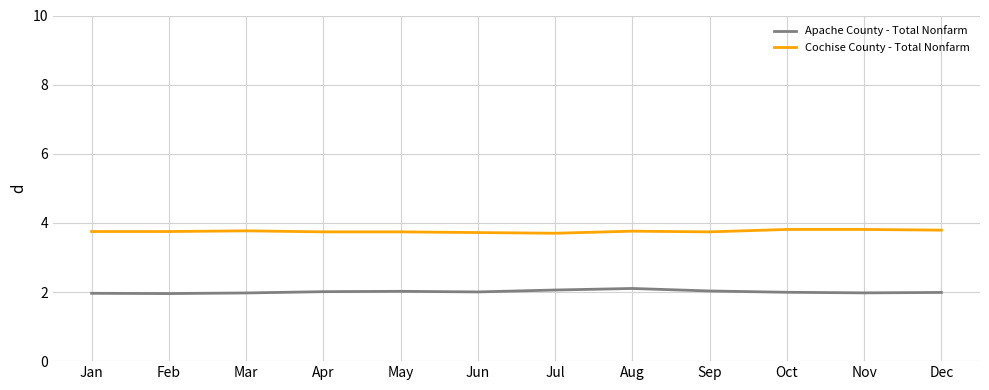

True or false: Cochise County - Total Nonfarm has a value of 3.8 at Aug.

True